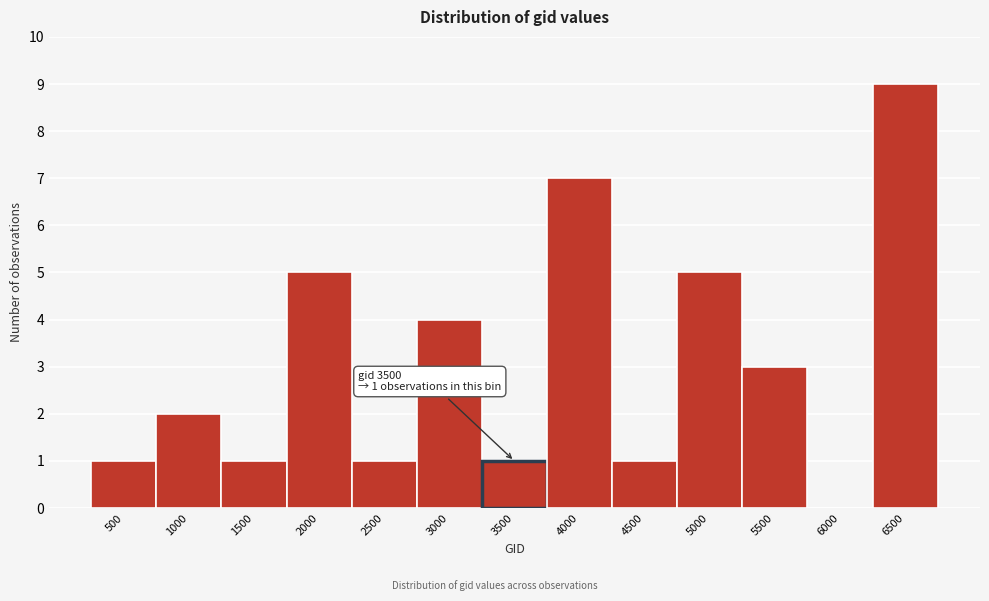

Reading left to right, extract all data points from this chart.

500=1	1000=2	1500=1	2000=5	2500=1	3000=4	3500=1	4000=7	4500=1	5000=5	5500=3	6000=0	6500=9